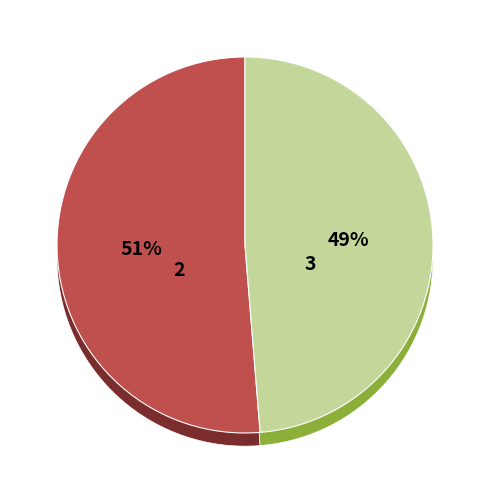

Rank the categories by value from highest to lowest.

주거2, 중심1